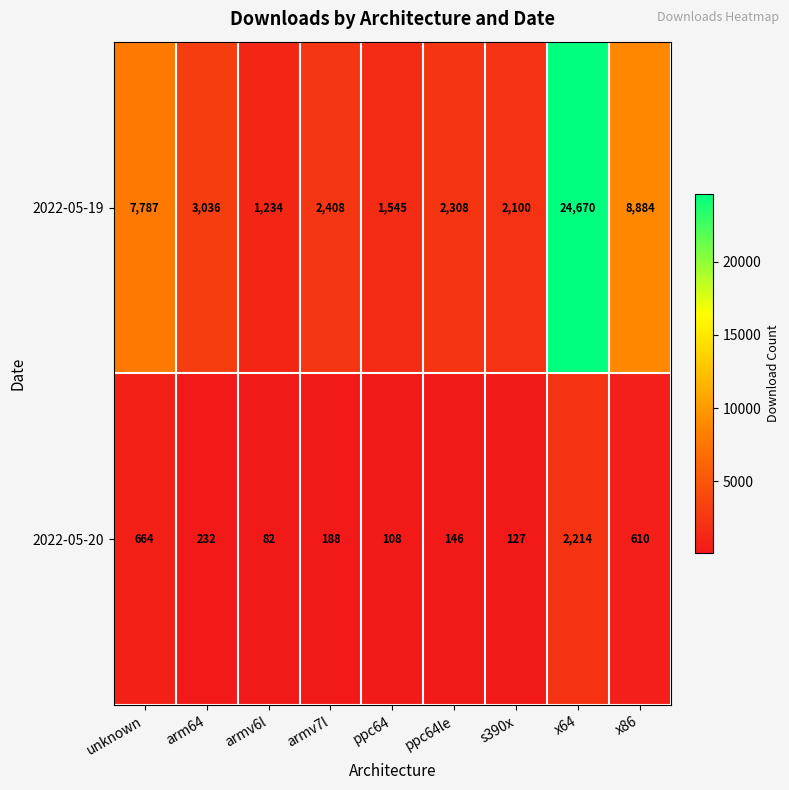

Is it true that 2022-05-19 equals 2100 at s390x?

True